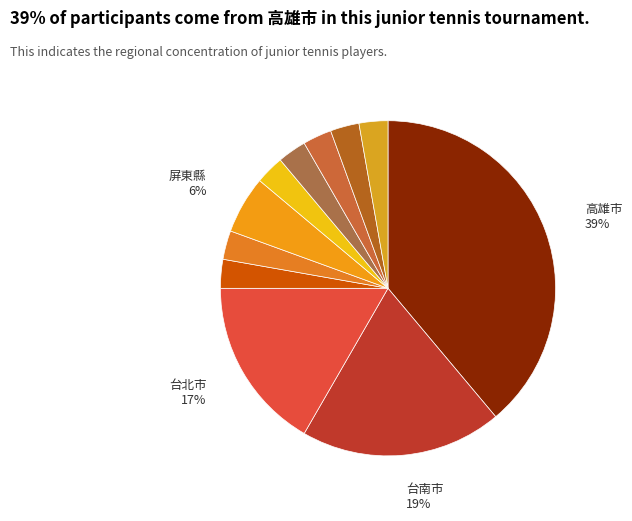

Does any single category account for the majority?

No